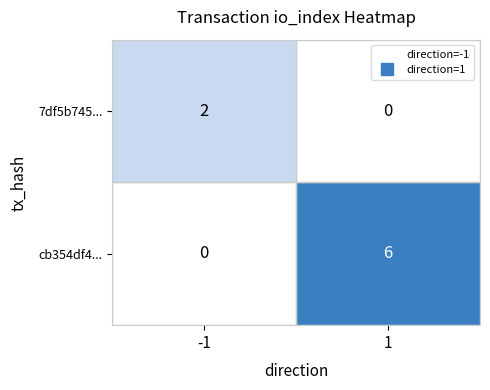

What is the difference between the maximum and minimum values in the cb354df4... series?

6